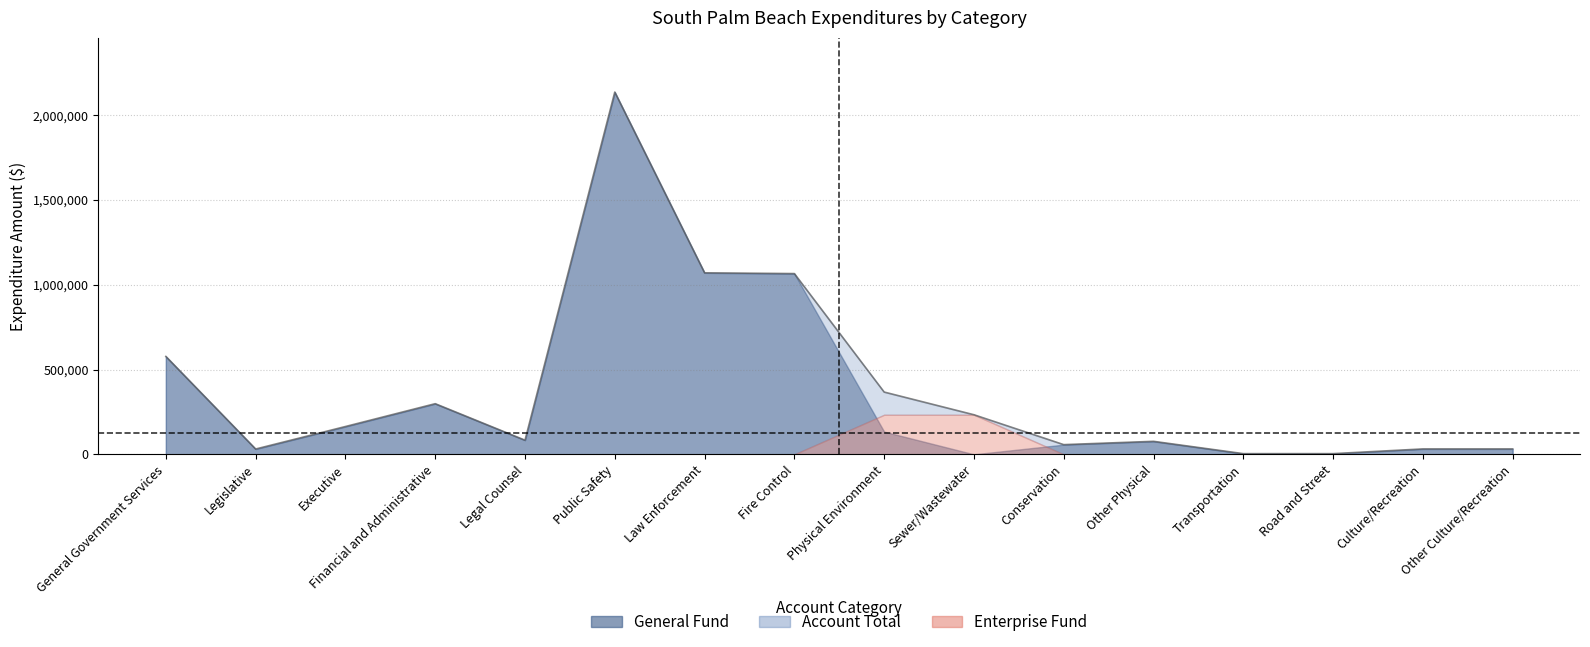

What is the sum of all Account Total values?

6233988